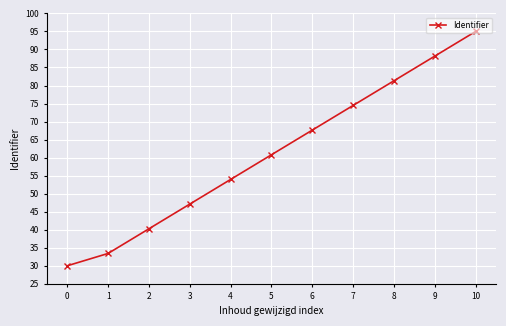

What is the maximum value shown in the chart?

95.0